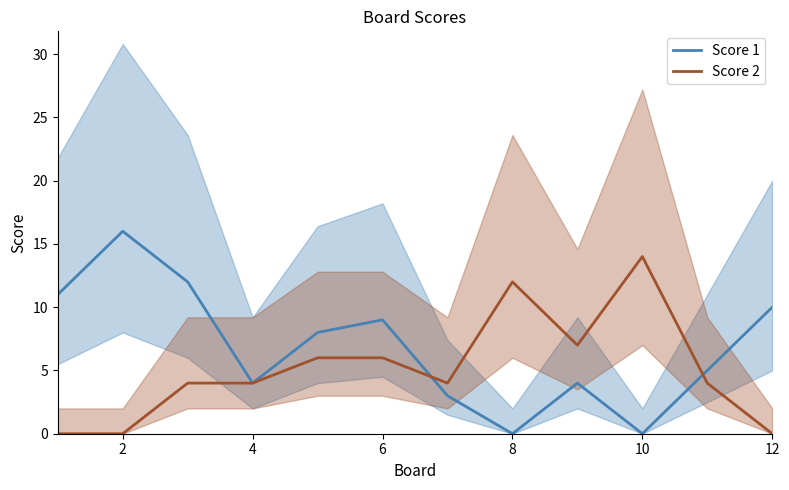

What is the maximum value for Score 2?

14